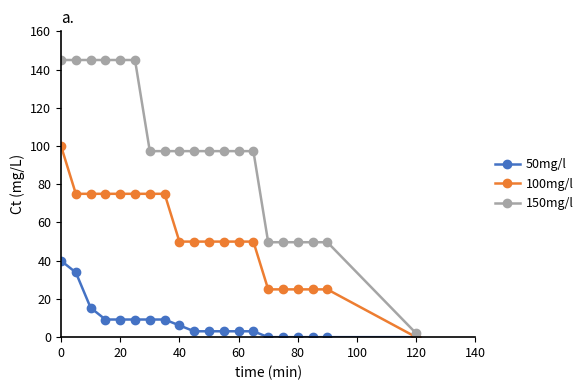

What is the highest value of the 100mg/l series?

100.0